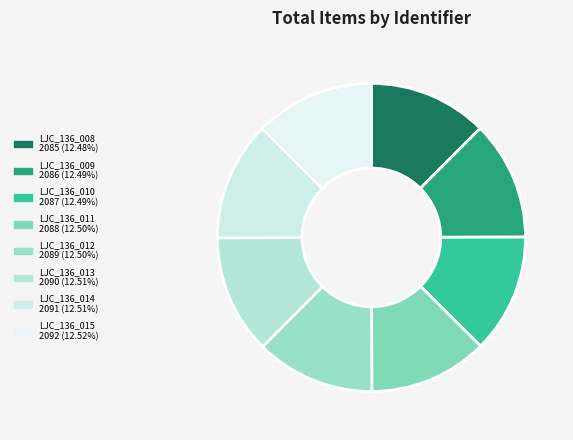

Approximately how many times larger is the value at LJC_136_014 compared to LJC_136_009?

1.0